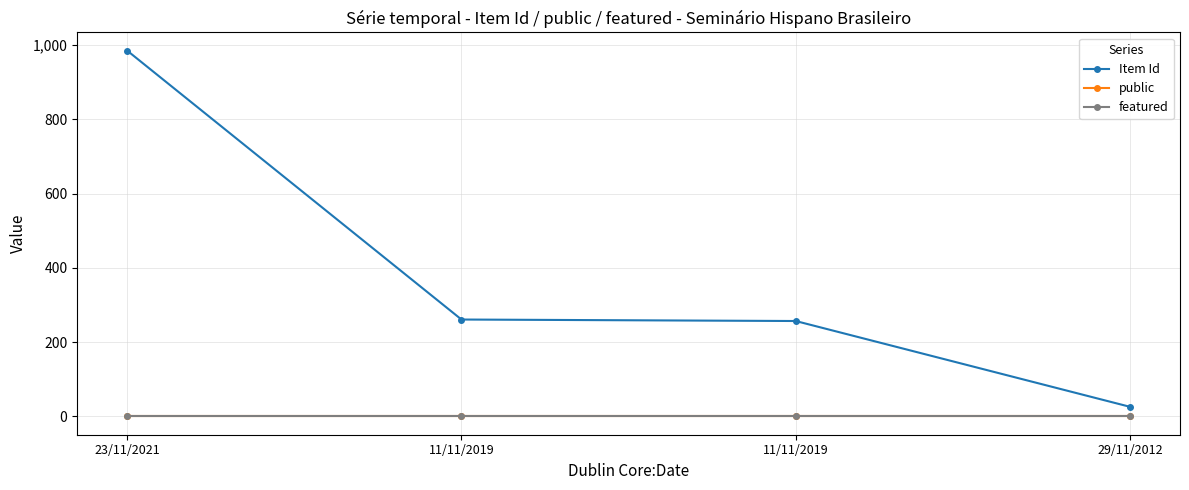

How many series are shown in this chart?

3